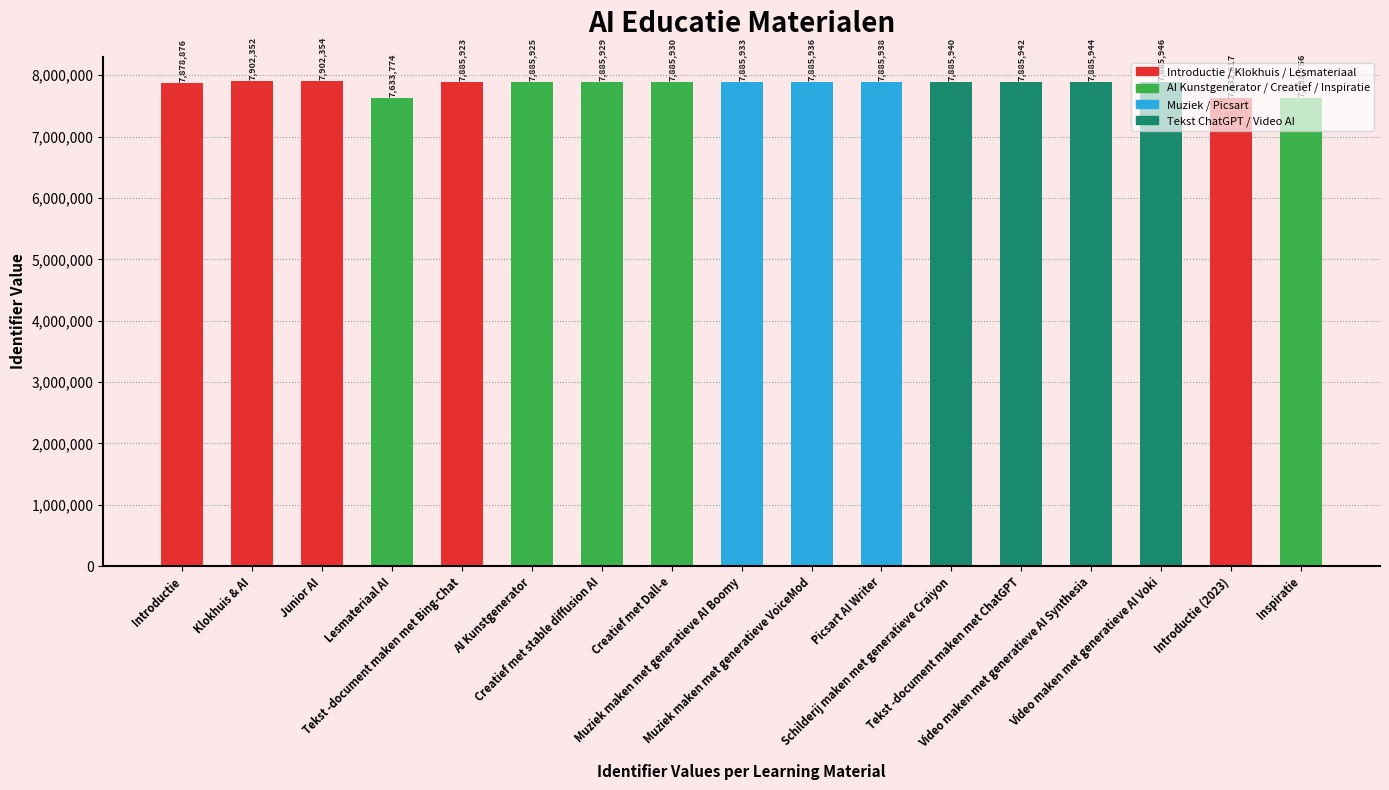

Reading left to right, what are all the values shown in this chart?

7878876	7902352	7902354	7633774	7885923	7885925	7885929	7885930	7885933	7885936	7885938	7885940	7885942	7885944	7885946	7632817	7633756